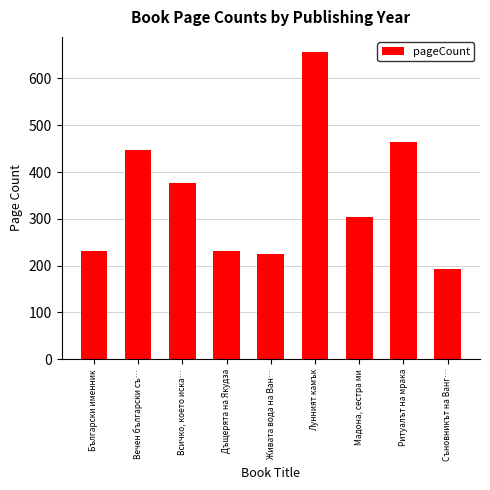

The chart shows a value of 232 at Дъщерята на Якудза. True or false?

True